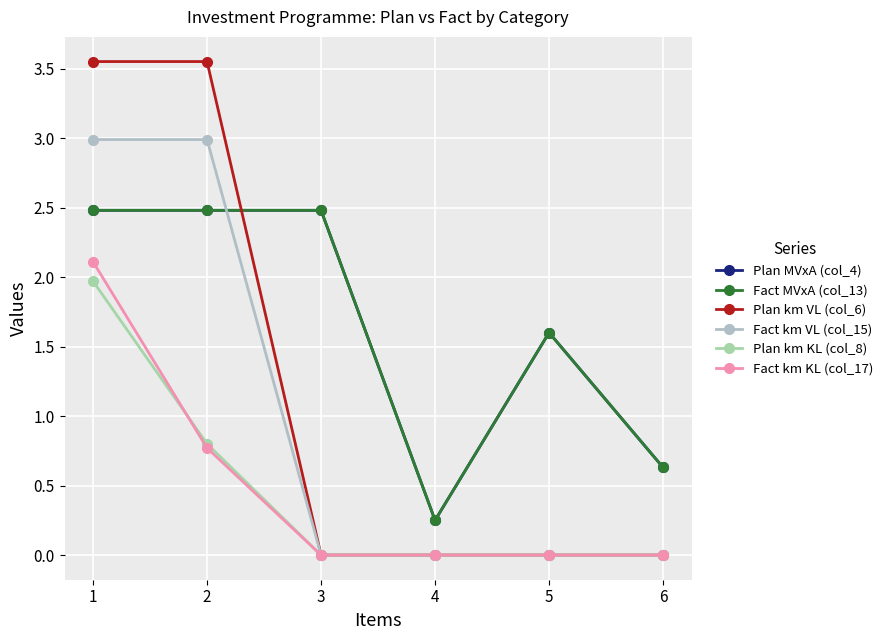

Is this an area chart (filled region under the line)?

No